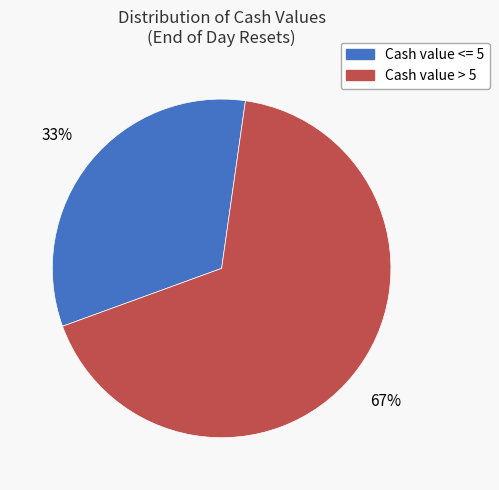

Does any single category account for the majority?

Yes